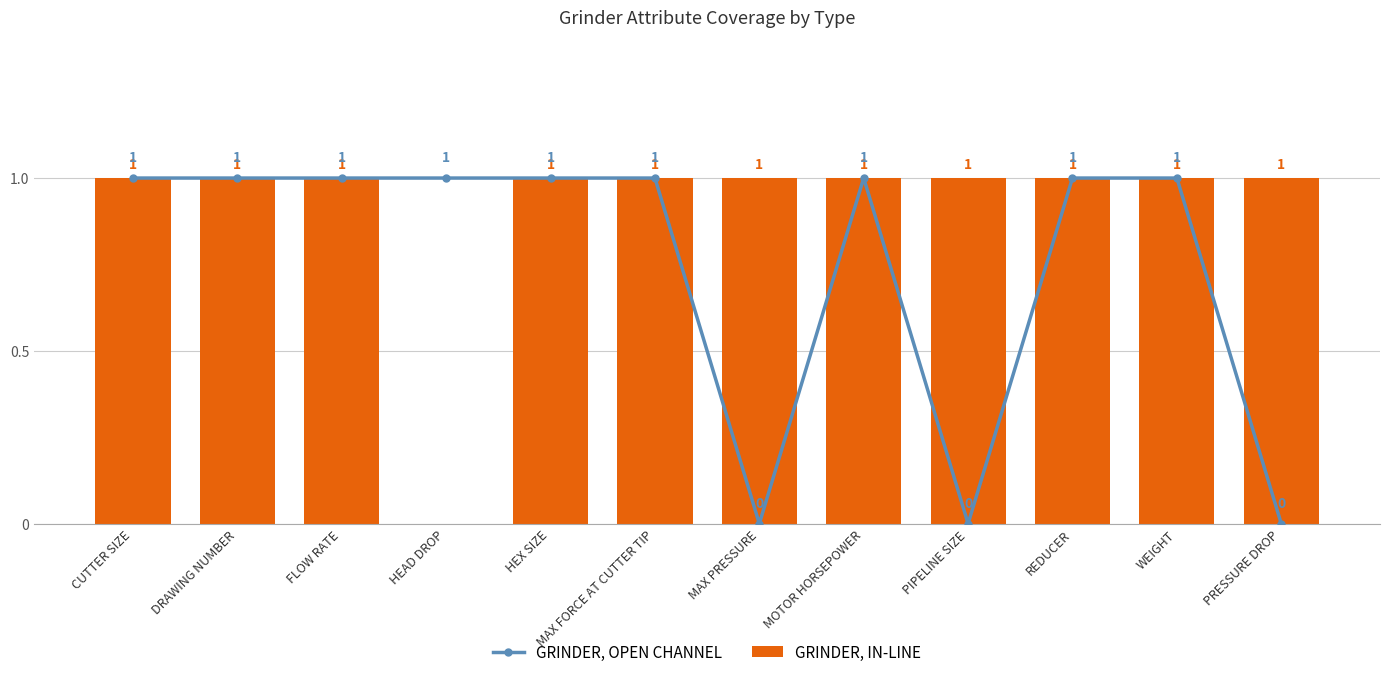

What are all the series names shown in the legend?

GRINDER, OPEN CHANNEL, GRINDER, IN-LINE